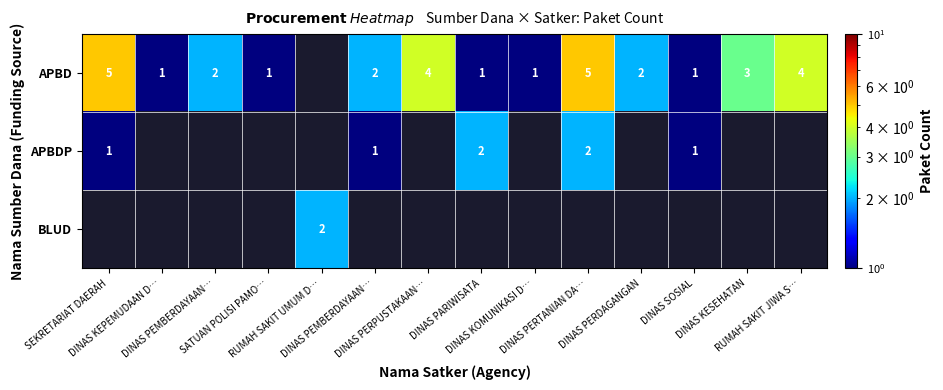

What is the difference between the second highest and second lowest values in the APBD series?

3.0